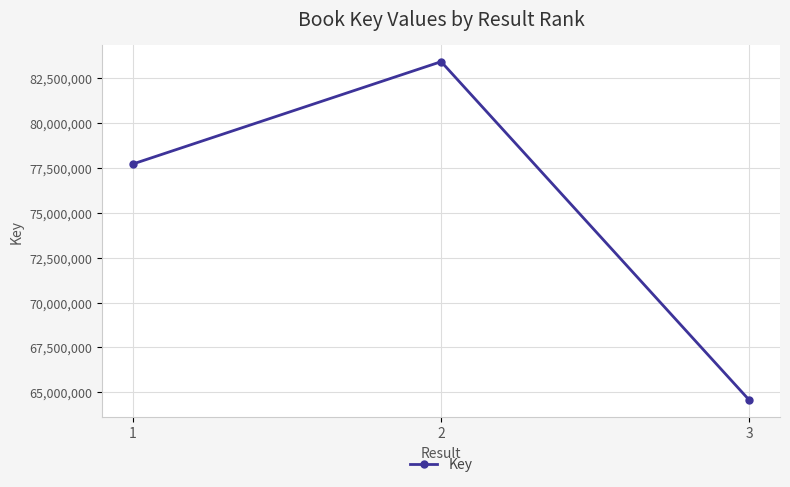

Approximately how many times larger is the value at 2 compared to 3?

1.3